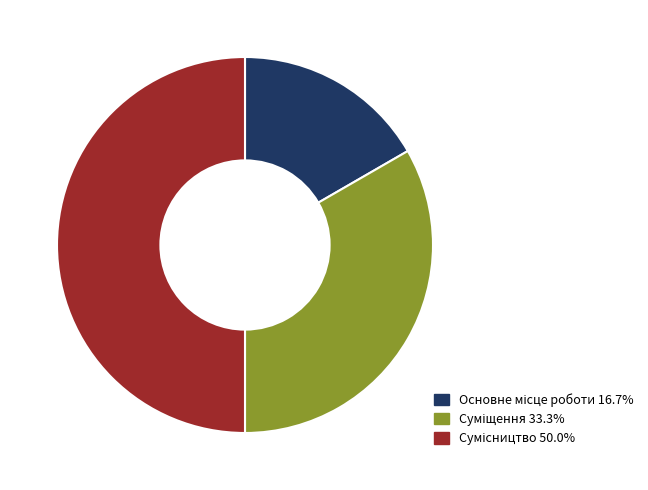

Count the number of slices in the pie.

3